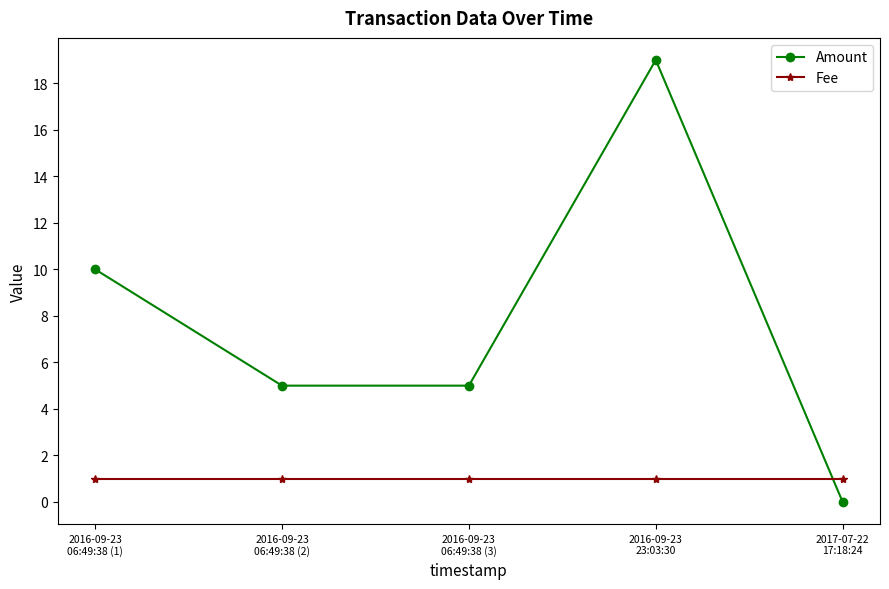

Where is Amount nearest to the value 9?

2016-09-23
06:49:38 (1)